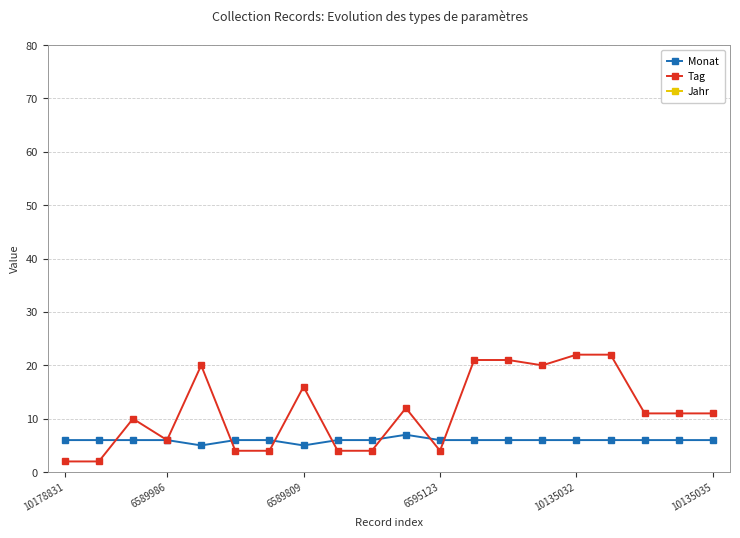

What is the sum of the Monat values at 8 and 6?

12